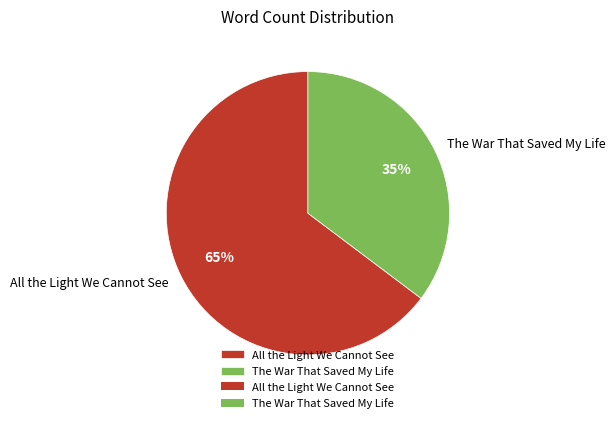

What is the largest slice in the pie chart?

All the Light We Cannot See